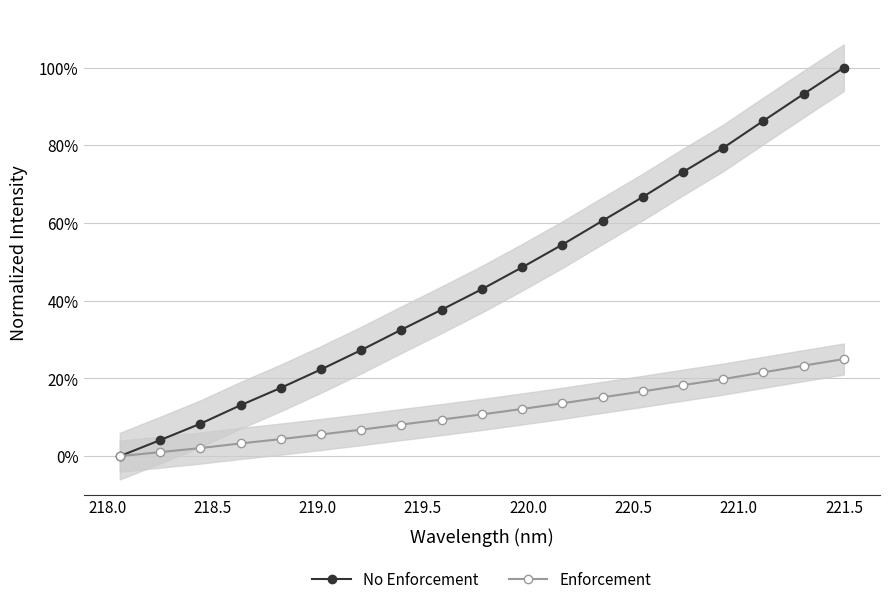

Reading left to right, transcribe all the data shown in this chart.

No Enforcement: 0.0	0.0	0.1	0.1	0.2	0.2	0.3	0.3	0.4	0.4	0.5	0.5	0.6	0.7	0.7	0.8	0.9	0.9	1.0
Enforcement: 0.0	0.0	0.0	0.0	0.0	0.1	0.1	0.1	0.1	0.1	0.1	0.1	0.2	0.2	0.2	0.2	0.2	0.2	0.2